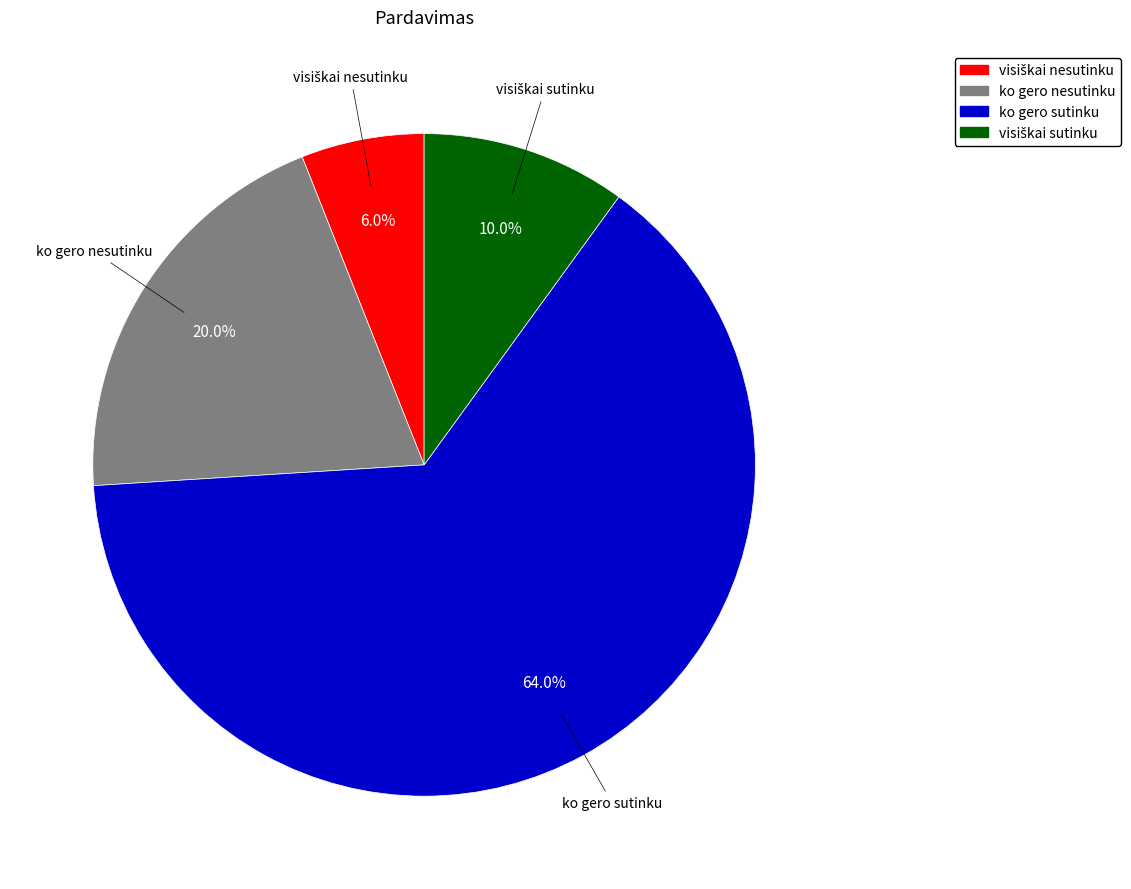

To the nearest percent, what is the difference between the largest and smallest slice percentages?

58%